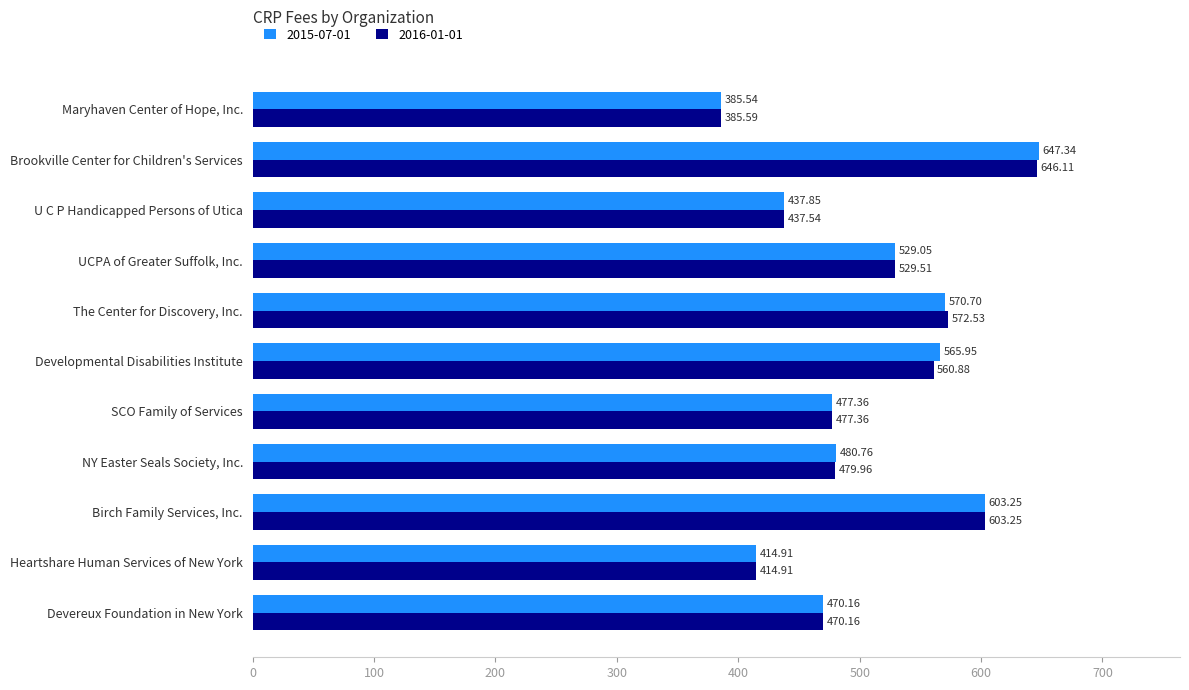

At which category is the sum across all series the highest?

Brookville Center for Children's Services